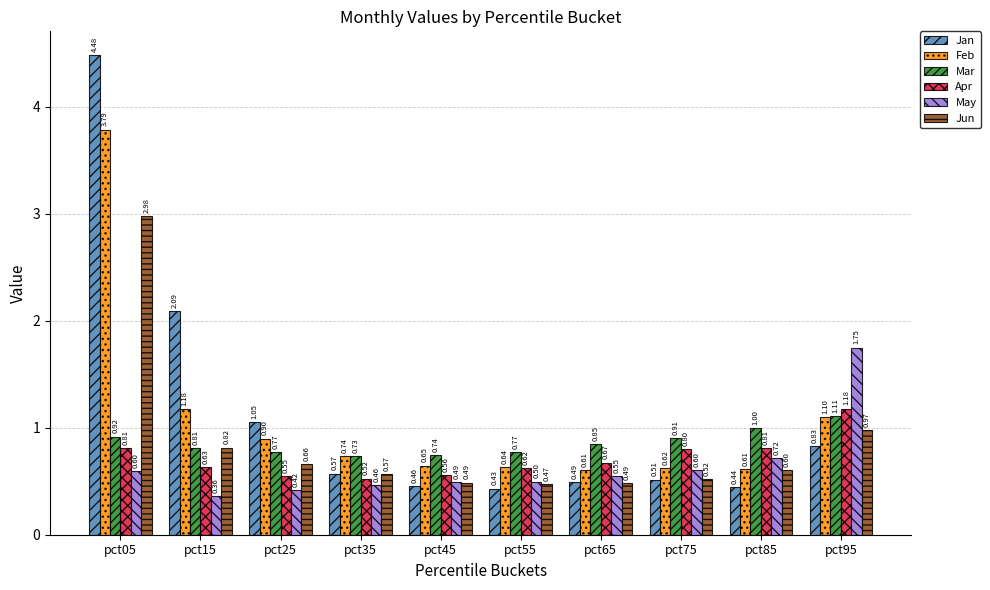

What is the difference between the highest and lowest values at pct55?

0.3